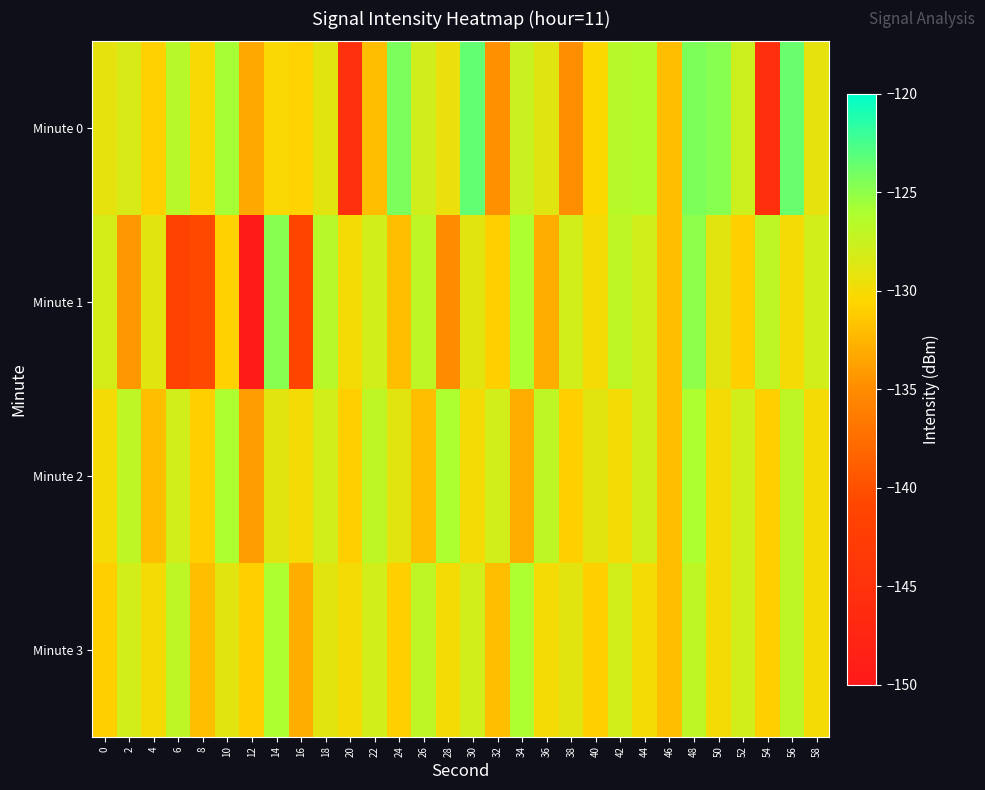

Reading left to right, what are all the values shown in this chart?

Minute 0: 0=-129.2	2=-128.4	4=-130.9	6=-126.6	8=-130.2	10=-125.8	12=-133.4	14=-130.3	16=-130.7	18=-129.0	20=-145.2	22=-132.0	24=-124.3	26=-128.0	28=-129.4	30=-123.4	32=-134.7	34=-127.6	36=-128.8	38=-134.8	40=-130.4	42=-126.6	44=-126.4	46=-132.0	48=-124.4	50=-124.8	52=-127.6	54=-145.4	56=-123.7	58=-129.2
Minute 1: 0=-128.1	2=-134.2	4=-129.0	6=-141.7	8=-140.7	10=-130.8	12=-149.6	14=-124.7	16=-141.2	18=-126.6	20=-130.0	22=-128.0	24=-132.0	26=-127.0	28=-135.0	30=-129.0	32=-131.0	34=-126.0	36=-133.0	38=-128.0	40=-130.0	42=-127.0	44=-128.0	46=-132.0	48=-125.0	50=-129.0	52=-131.0	54=-127.0	56=-130.0	58=-128.0
Minute 2: 0=-130.0	2=-127.0	4=-132.0	6=-128.0	8=-131.0	10=-126.0	12=-134.0	14=-129.0	16=-130.0	18=-128.0	20=-131.0	22=-127.0	24=-129.0	26=-132.0	28=-126.0	30=-130.0	32=-128.0	34=-133.0	36=-127.0	38=-131.0	40=-129.0	42=-130.0	44=-128.0	46=-132.0	48=-126.0	50=-130.0	52=-128.0	54=-131.0	56=-127.0	58=-130.0
Minute 3: 0=-131.0	2=-128.0	4=-130.0	6=-127.0	8=-132.0	10=-129.0	12=-131.0	14=-126.0	16=-133.0	18=-129.0	20=-130.0	22=-128.0	24=-131.0	26=-127.0	28=-130.0	30=-128.0	32=-132.0	34=-126.0	36=-130.0	38=-129.0	40=-131.0	42=-128.0	44=-130.0	46=-132.0	48=-127.0	50=-130.0	52=-128.0	54=-131.0	56=-127.0	58=-130.0